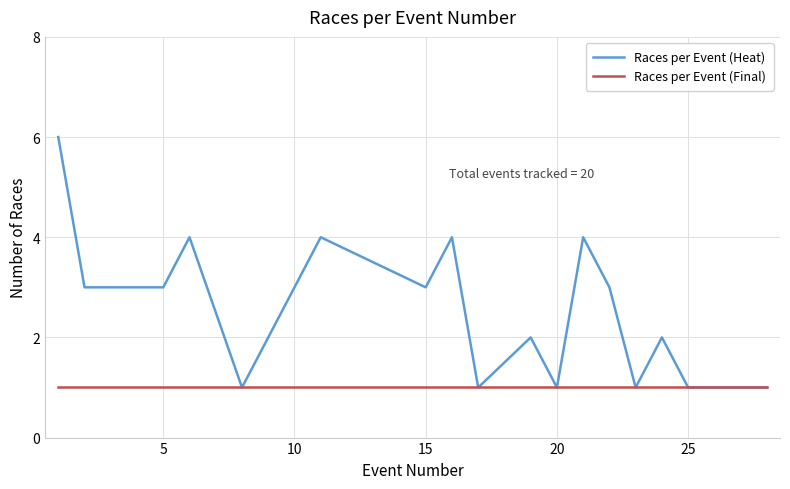

How many distinct data groups are displayed?

2